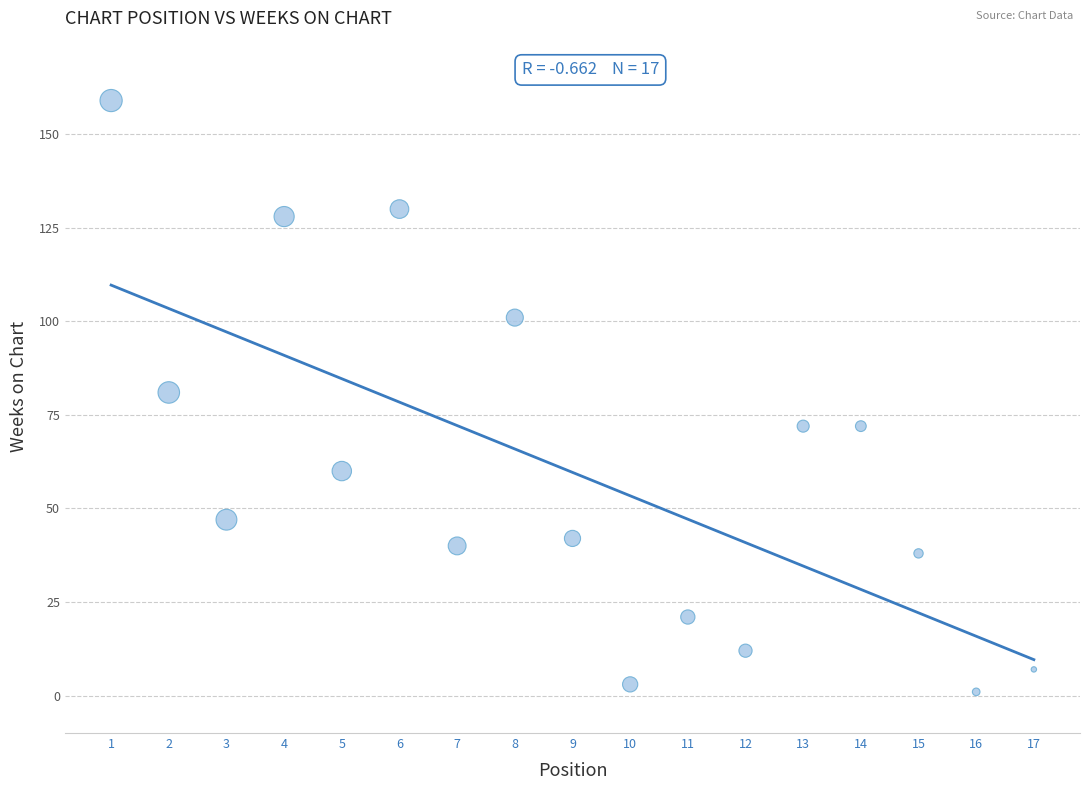

What is the range of X values (max minus min)?

16